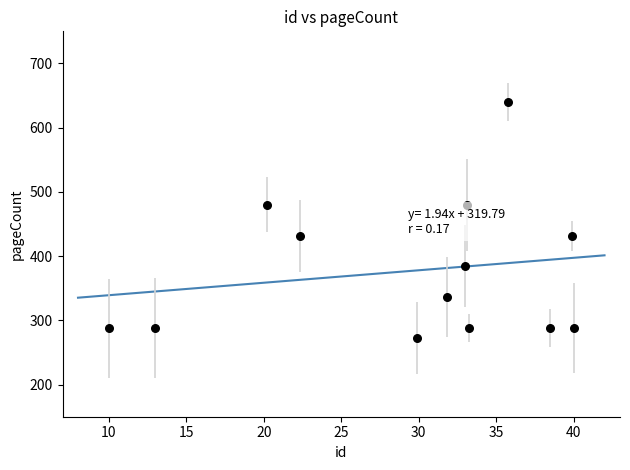

What is the range of Y values (max minus min)?

368